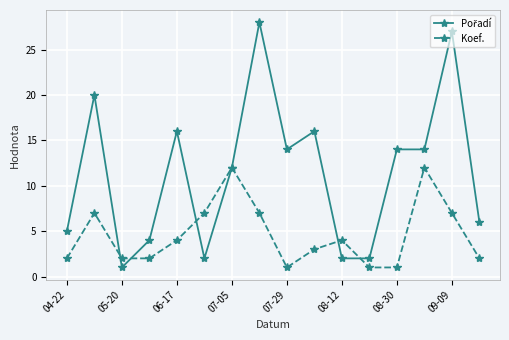

How many lines are shown in the chart?

2